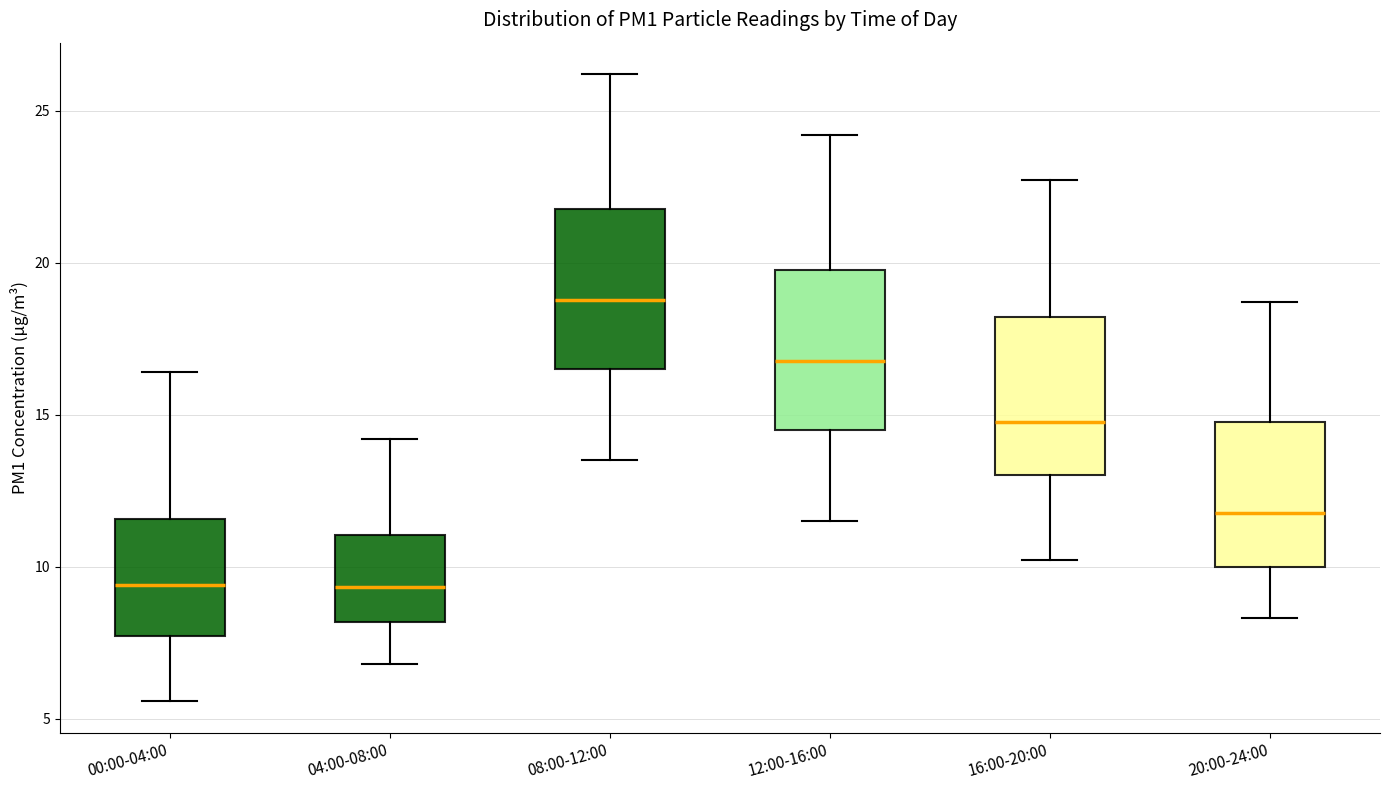

Where is the lower edge of the box for 00:00-04:00 on the y-axis? The values are not printed on the chart, so give them approximately, as read against the axis.

7.5